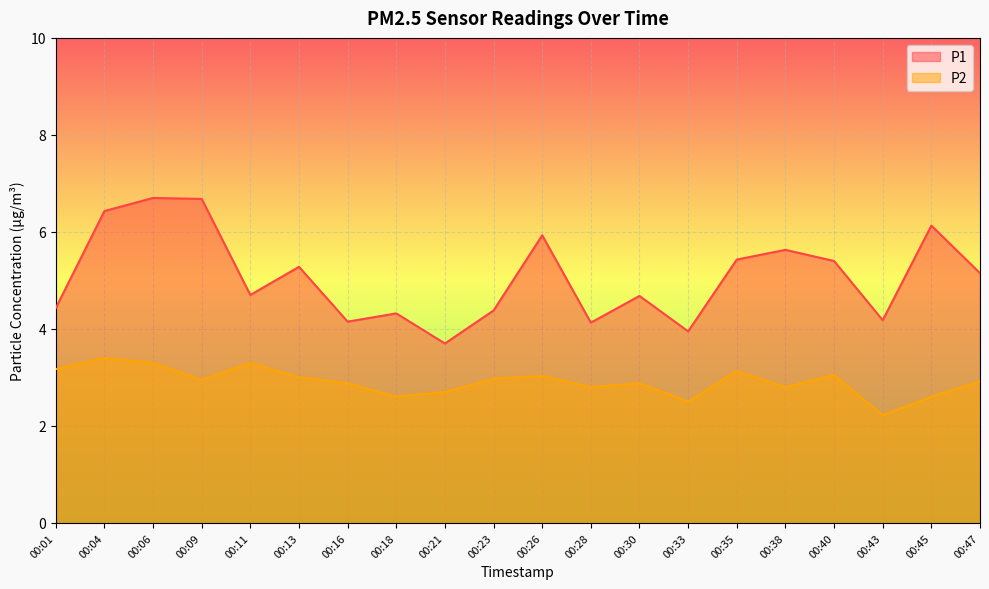

Rank the series by their maximum value, from lowest to highest.

P2, P1